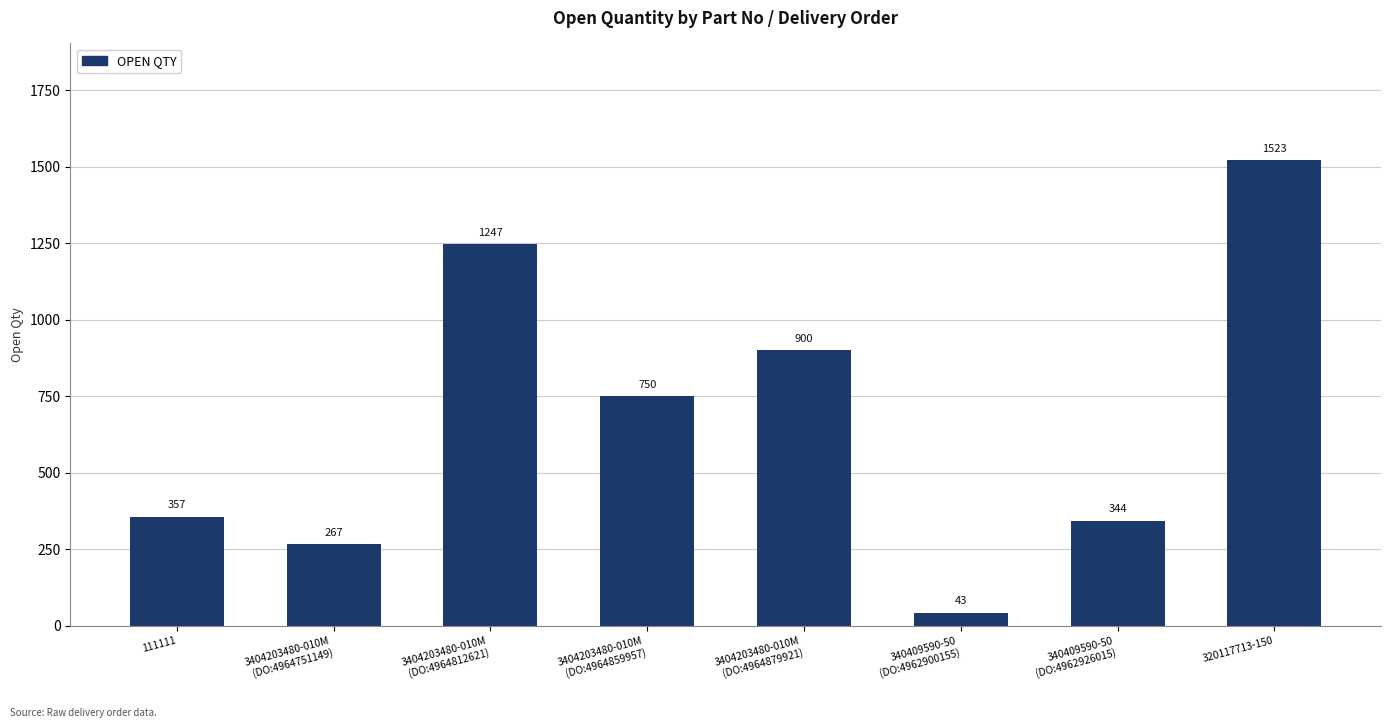

How many values are below 750?

4